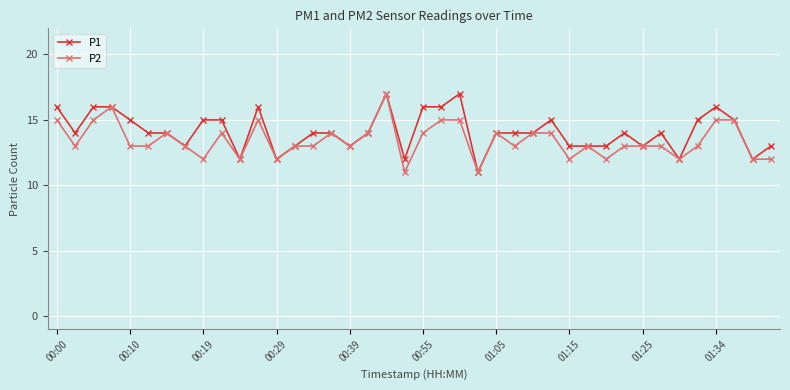

What is the highest value of the P2 series?

17